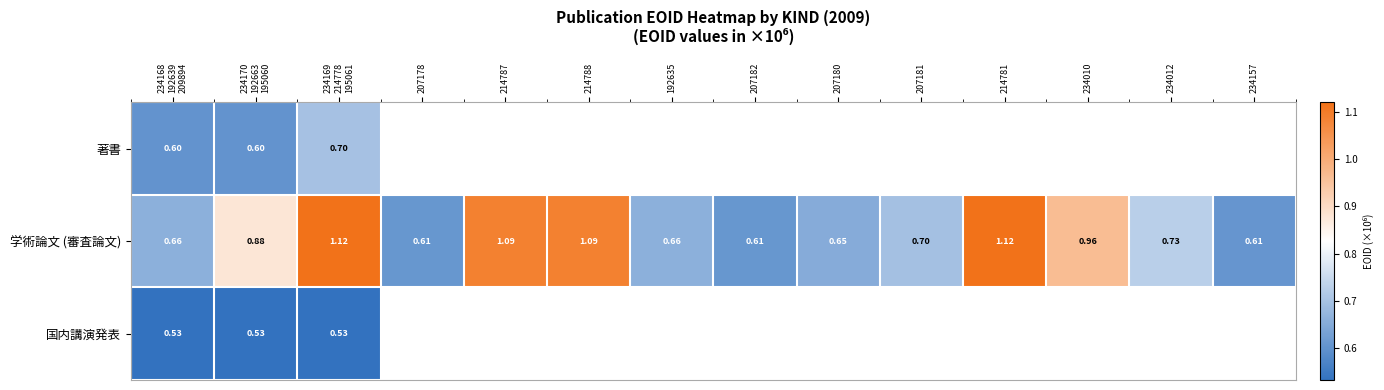

Rank the series by their maximum value, from highest to lowest.

学術論文 (審査論文), 著書, 国内講演発表